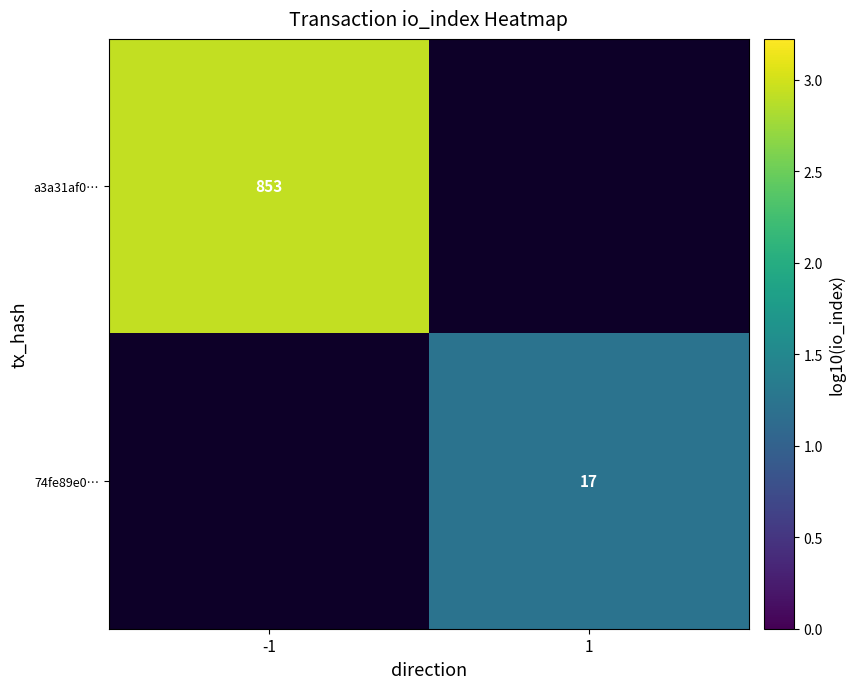

What is the minimum value shown in the chart?

1.2